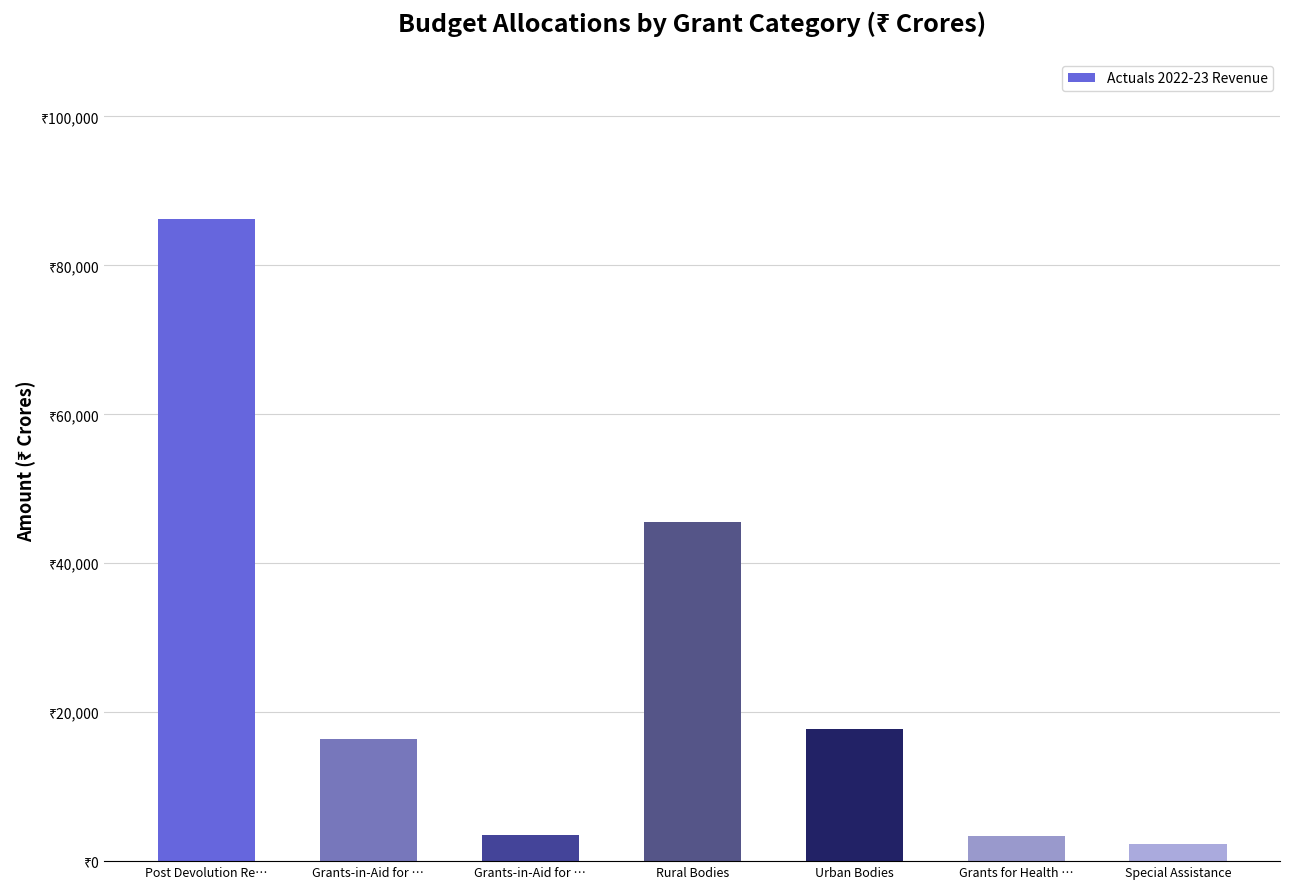

List the labels in order of value, largest first.

Post Devolution Re…, Rural Bodies, Urban Bodies, Grants-in-Aid for …, Grants-in-Aid for …, Grants for Health …, Special Assistance